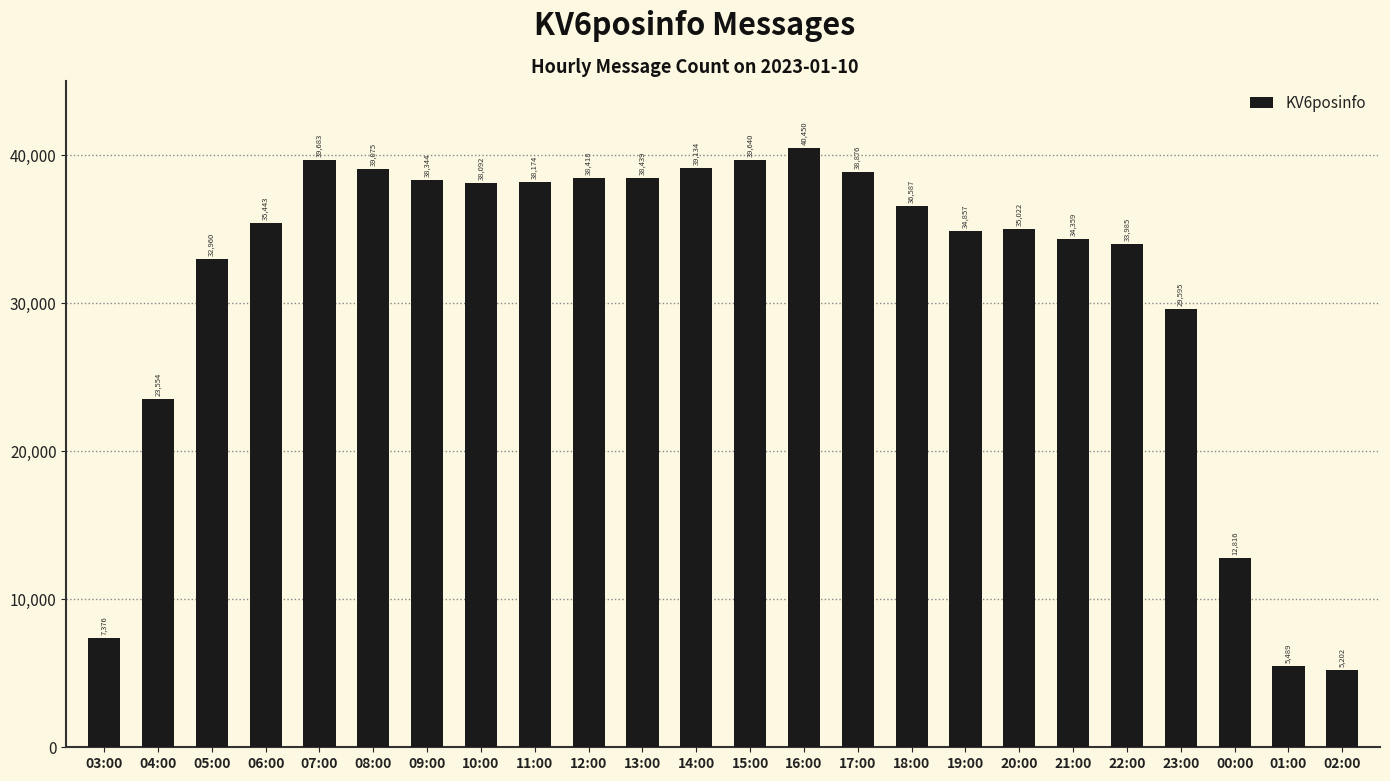

What is the value of the 8th bar from the left?

38092